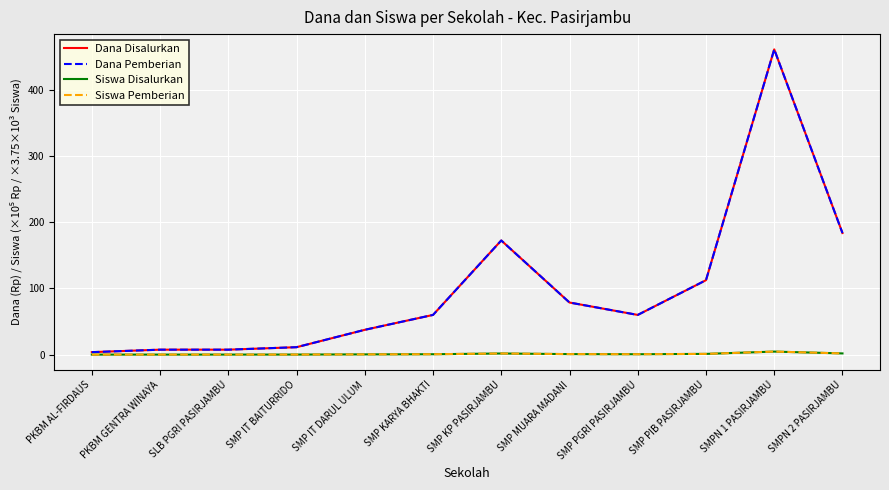

Does the chart have visible grid lines?

Yes